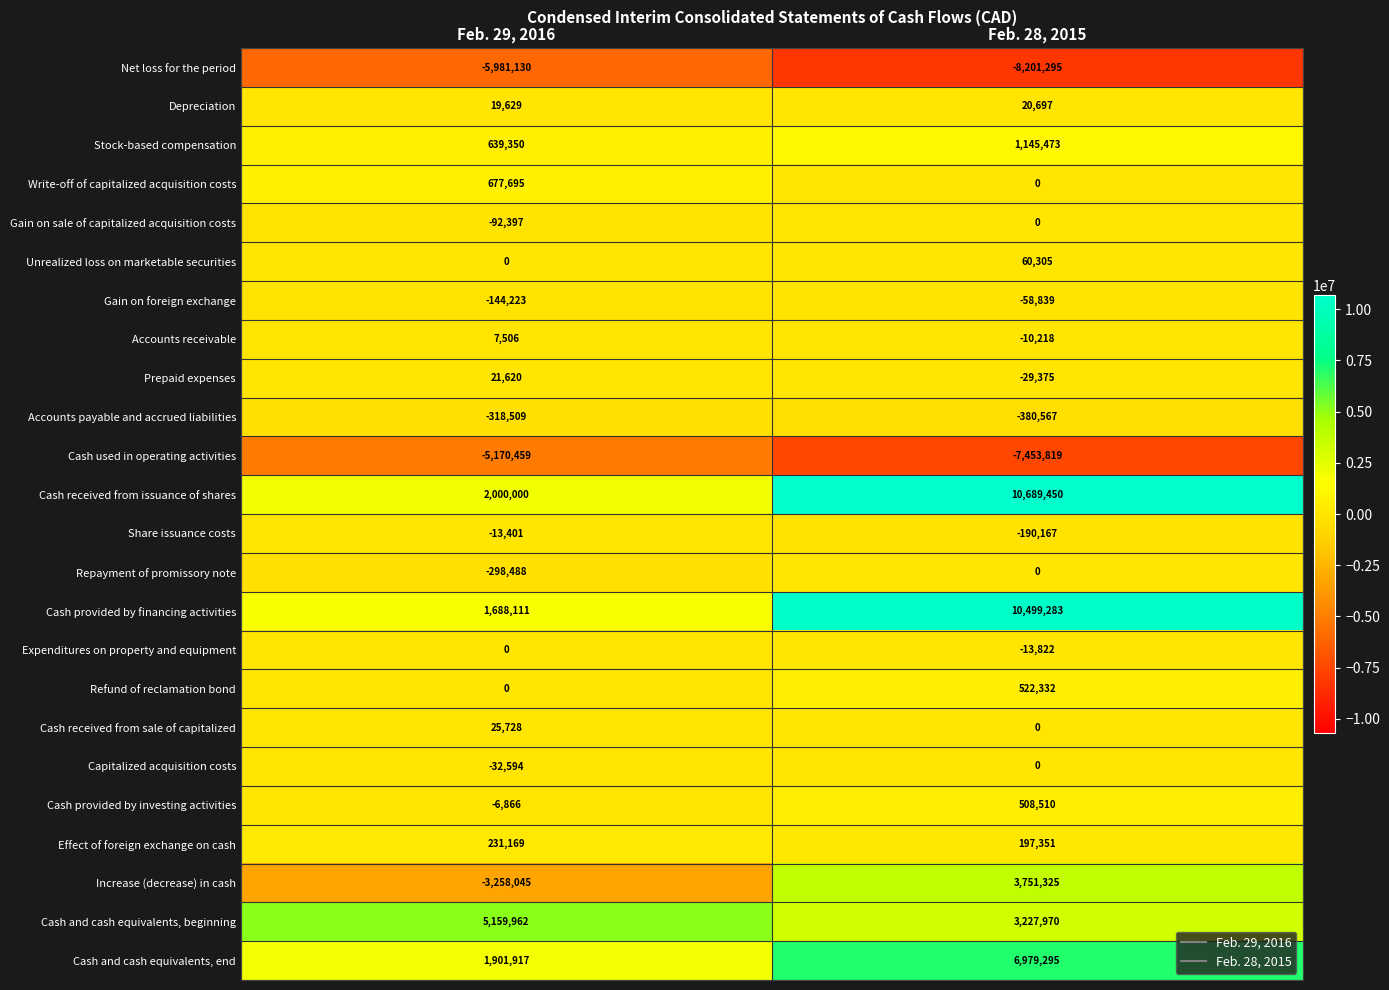

What is the sum of the Refund of reclamation bond values at Feb. 29, 2016 and Feb. 28, 2015?

522332